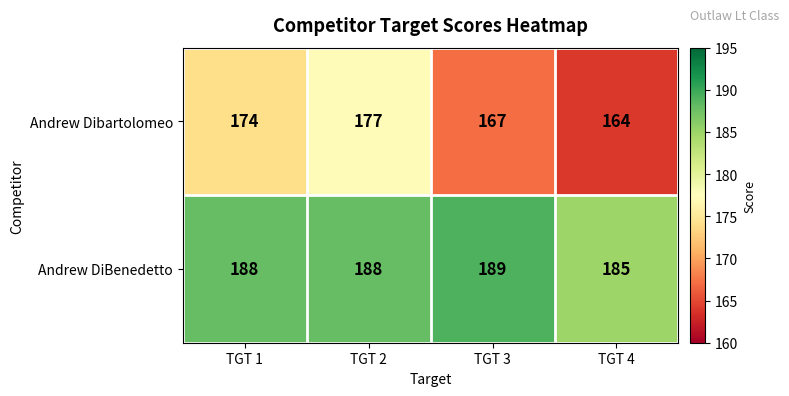

Count the Andrew DiBenedetto values in the range 188 to 189.

3